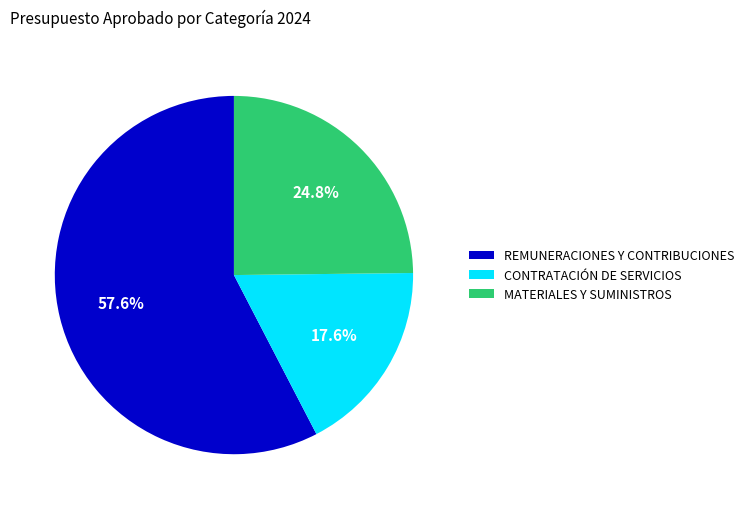

Count the number of slices in the pie.

3